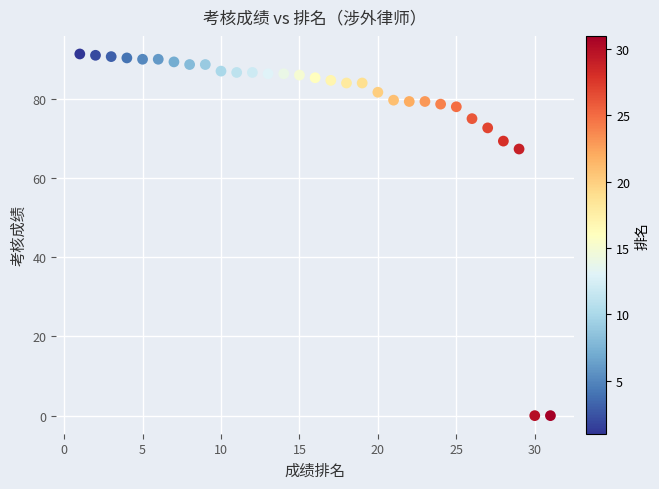

What Y value in the scatter plot is closest to 45?

67.3